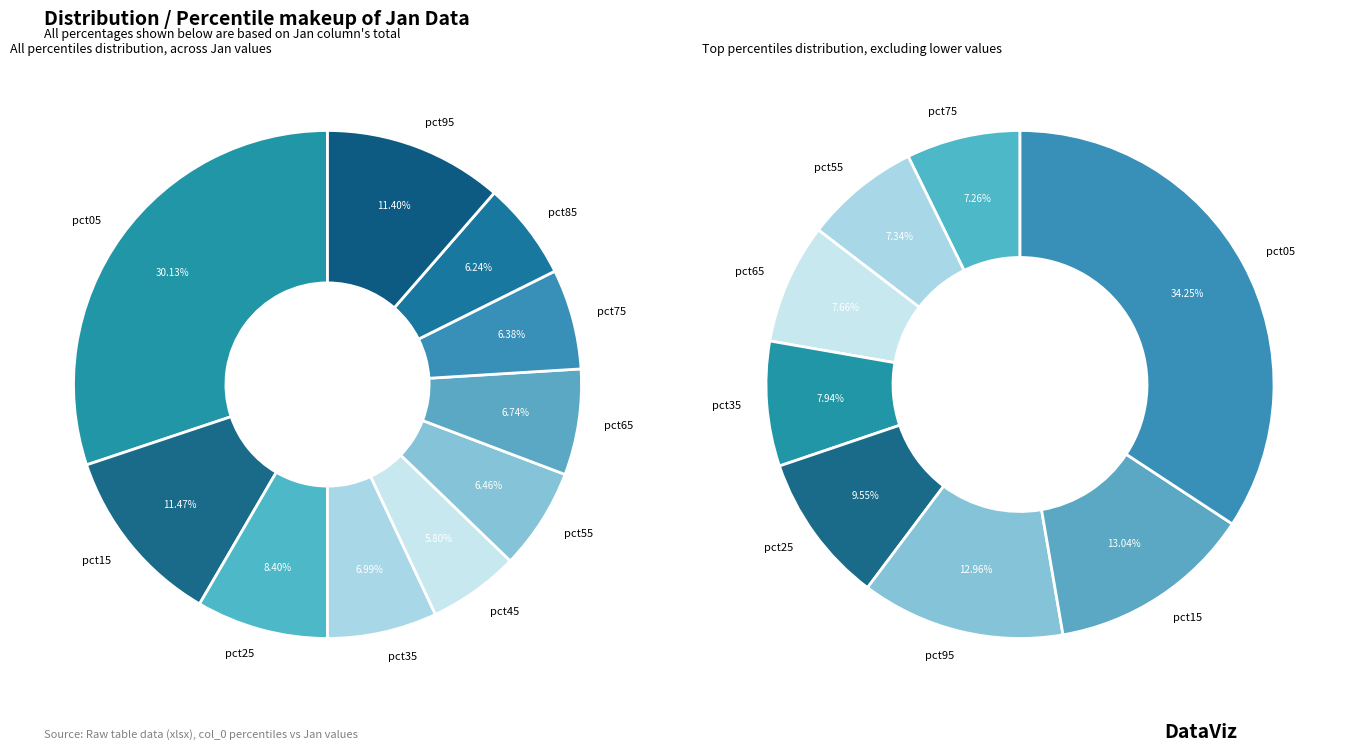

Which has a higher value, pct95 or pct75?

pct95